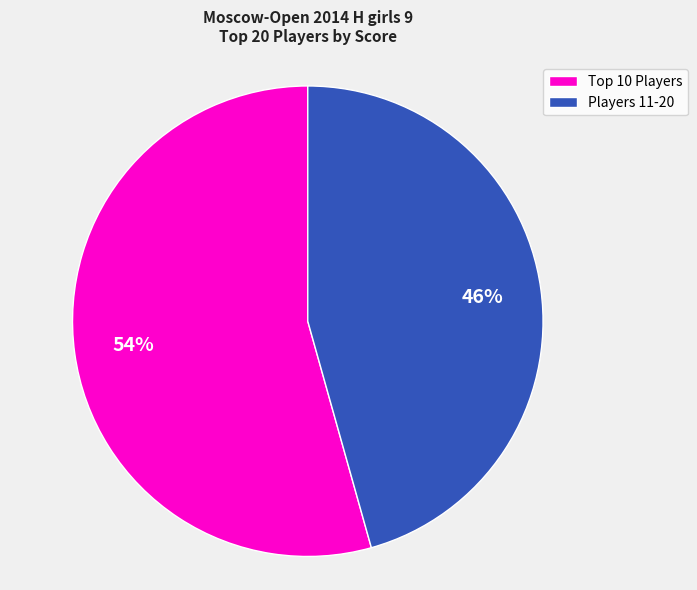

Is there a majority slice in this chart?

Yes